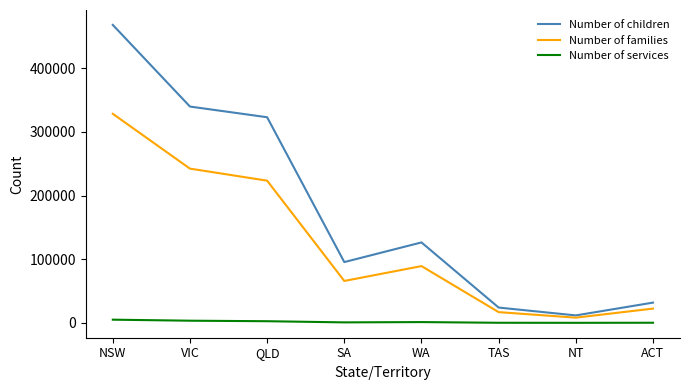

Which category has the lowest value in the Number of families series?

NT